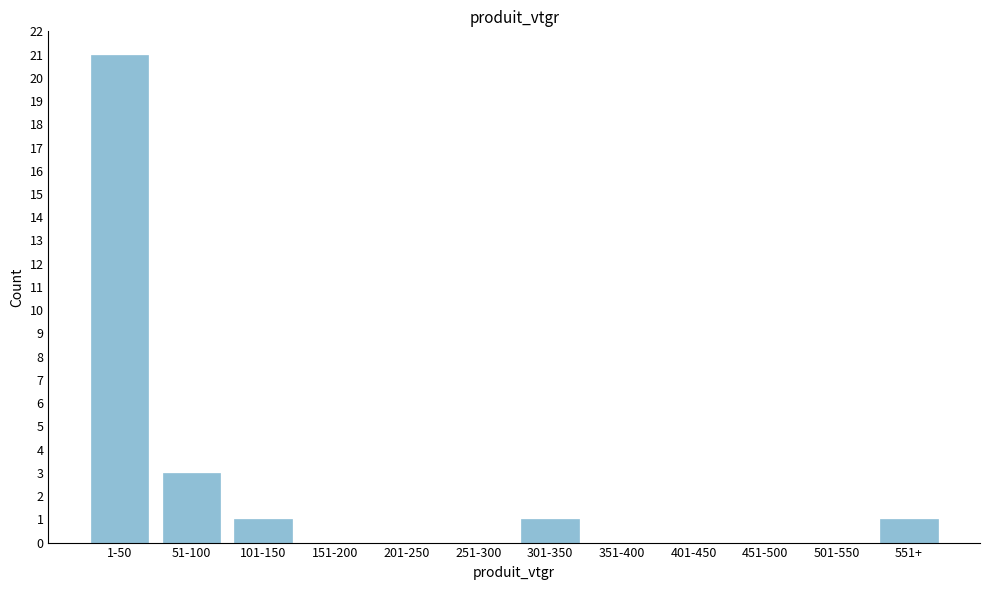

Reading left to right, what are all the values shown in this chart?

1-50=21	51-100=3	101-150=1	151-200=0	201-250=0	251-300=0	301-350=1	351-400=0	401-450=0	451-500=0	501-550=0	551+=1